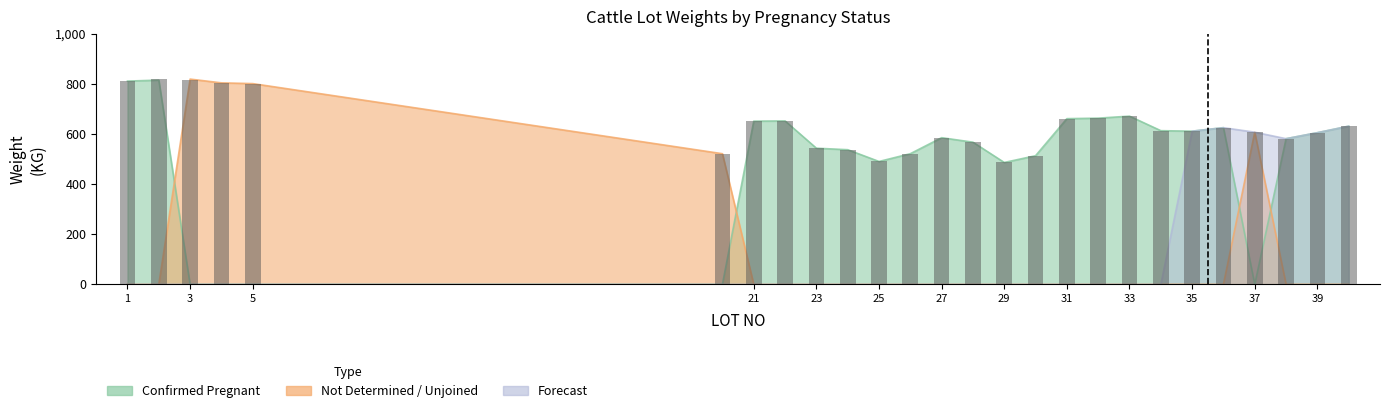

The Confirmed Pregnant series shows 936 at 26. True or false?

False